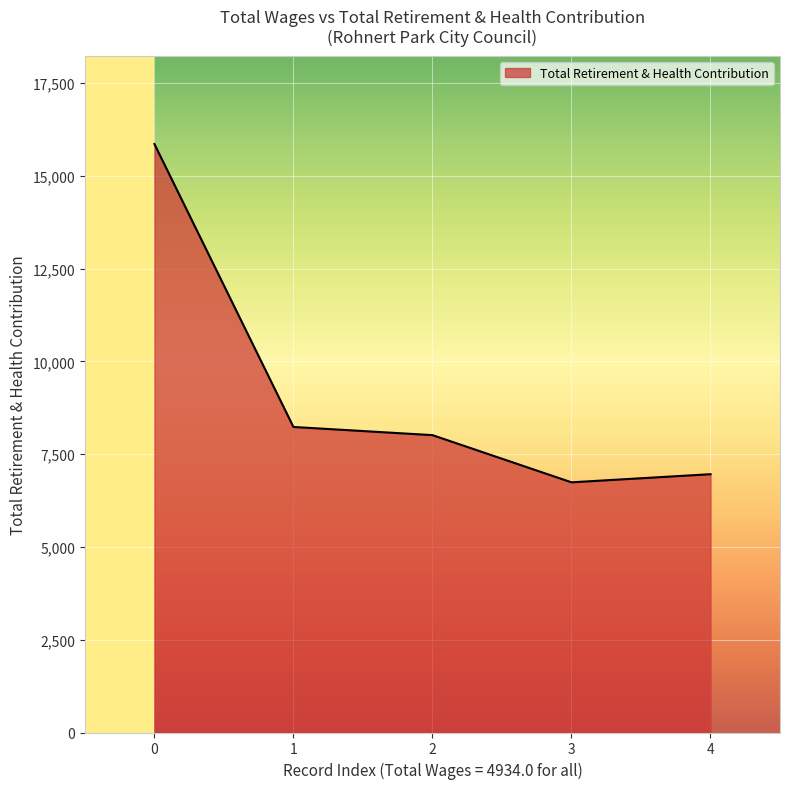

What is the difference between the maximum and minimum values?

9118